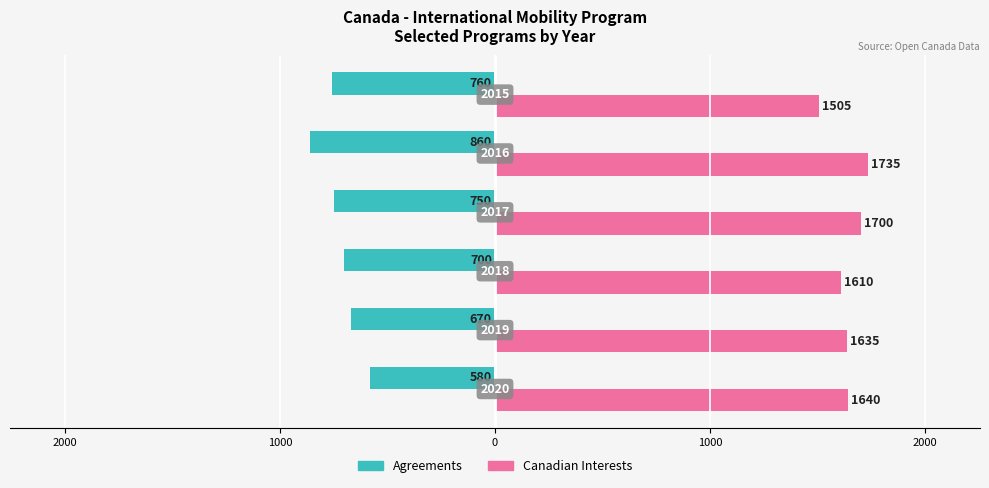

What are all the series names shown in the legend?

Agreements, Canadian Interests